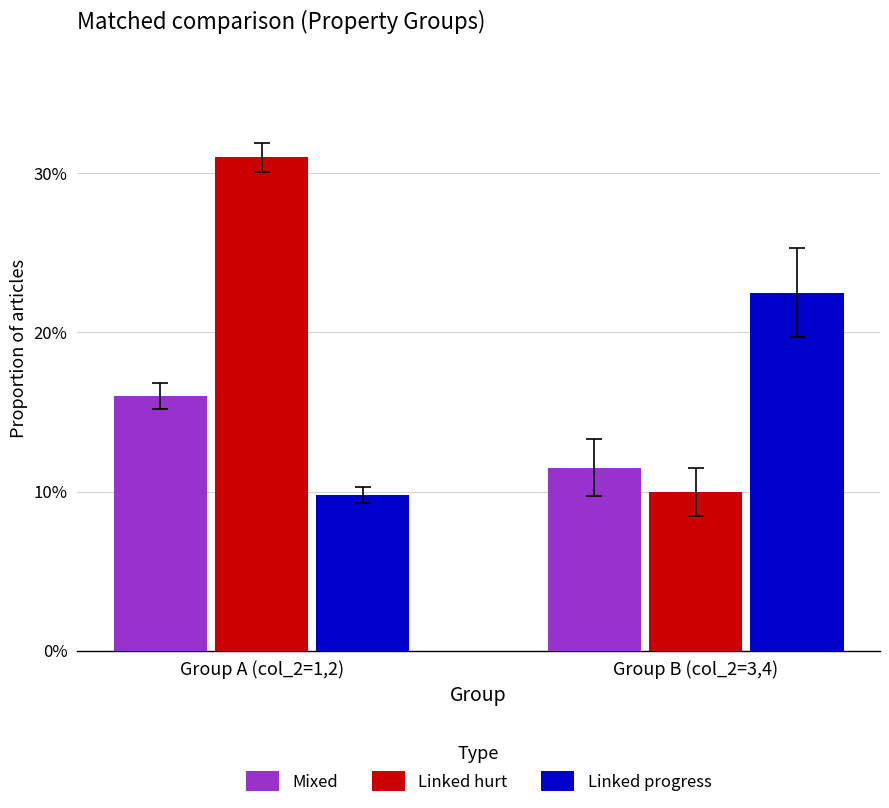

How many bars are there in each group?

3